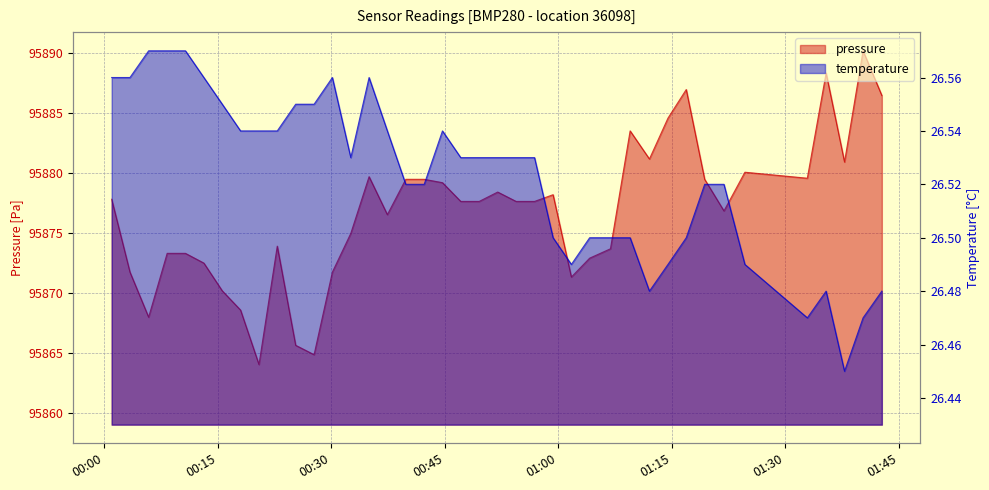

What is the difference between the maximum and minimum values in the pressure series?

26.1